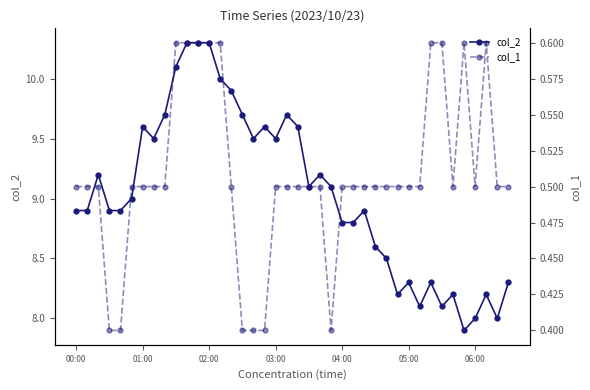

What is the highest value of the col_2 series?

10.3